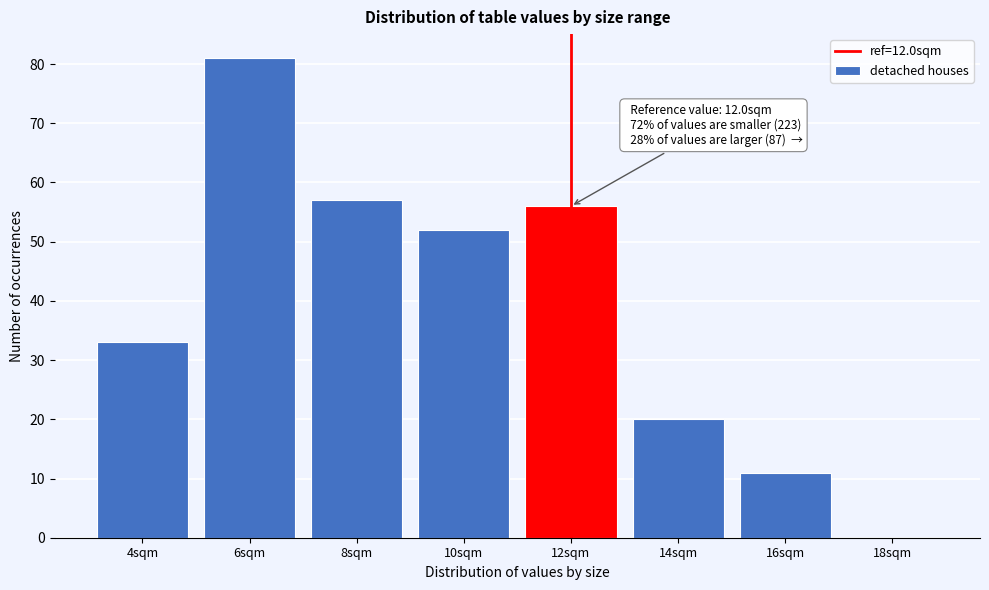

Reading left to right, transcribe all the data shown in this chart.

4sqm=33	6sqm=81	8sqm=57	10sqm=52	12sqm=56	14sqm=20	16sqm=11	18sqm=0